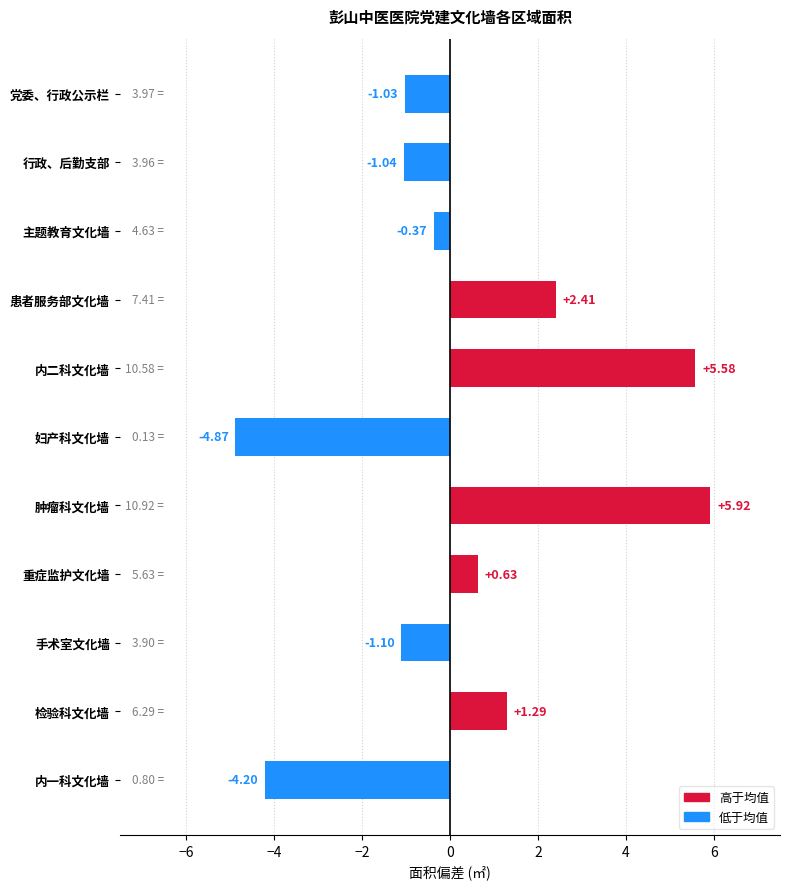

What is the maximum value shown in the chart?

5.9